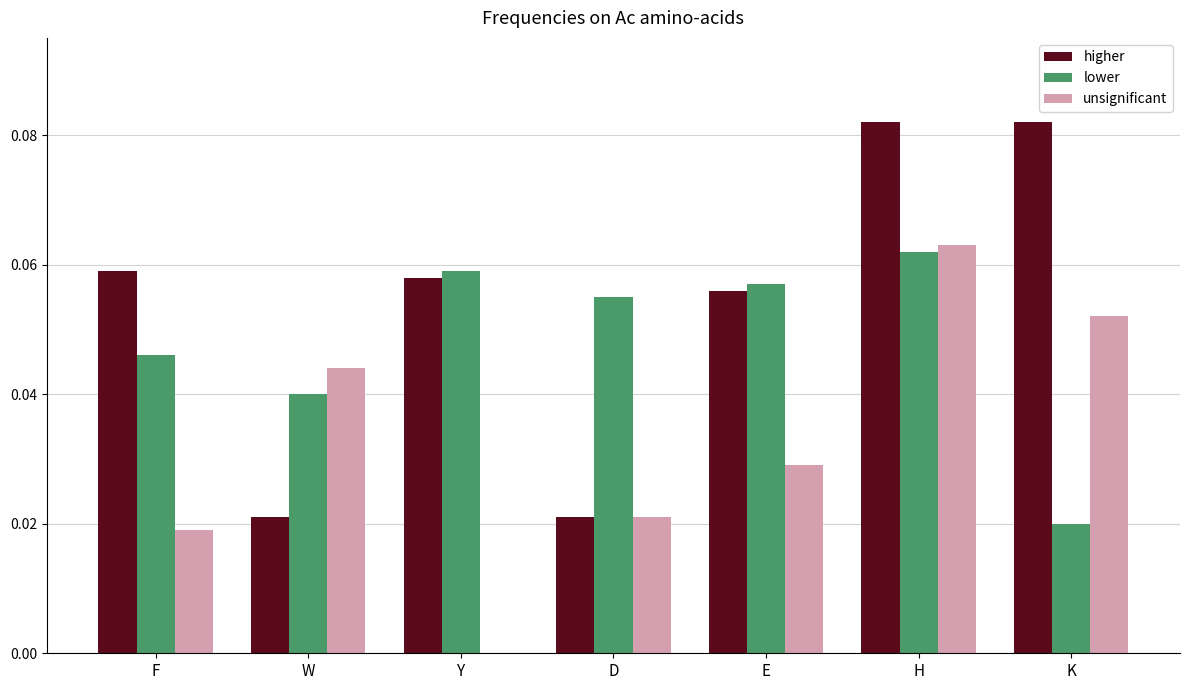

The lower series shows 0.1 at F. True or false?

False